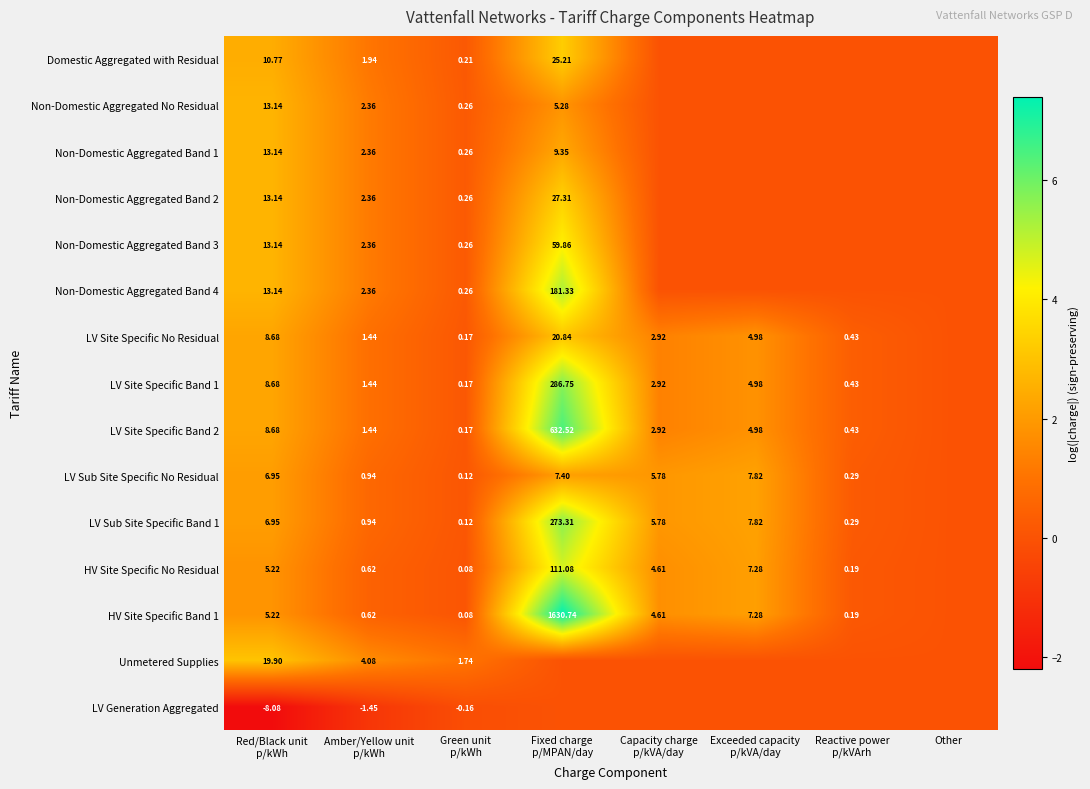

How many data points in Domestic Aggregated with Residual are above 0?

4